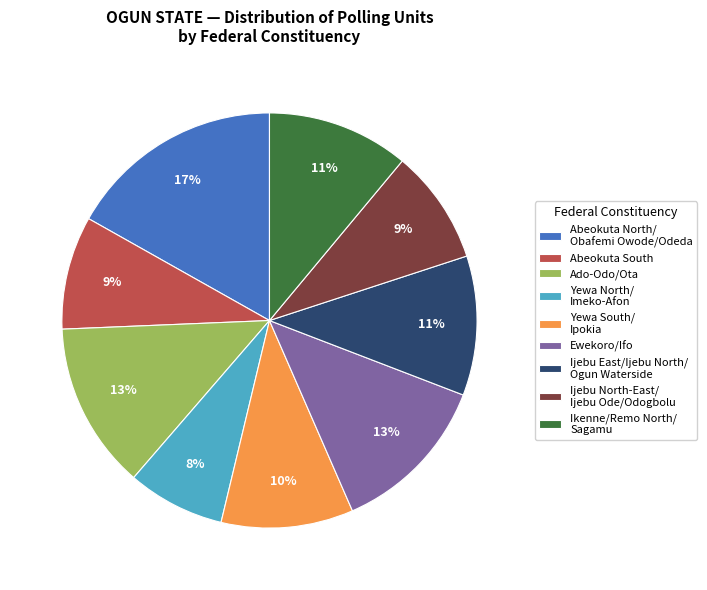

Combined, do Abeokuta North/ Obafemi Owode/Odeda and Ikenne/Remo North/ Sagamu account for over 50%?

No